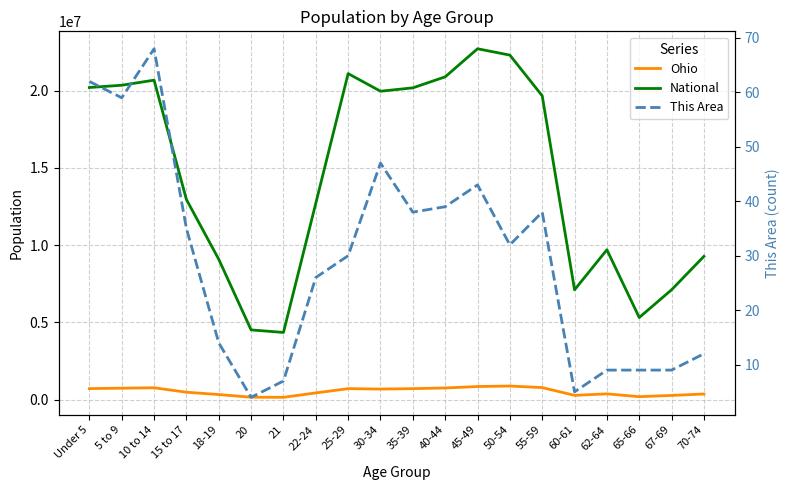

Read the Ohio value at 67-69, to the nearest 100.

280500